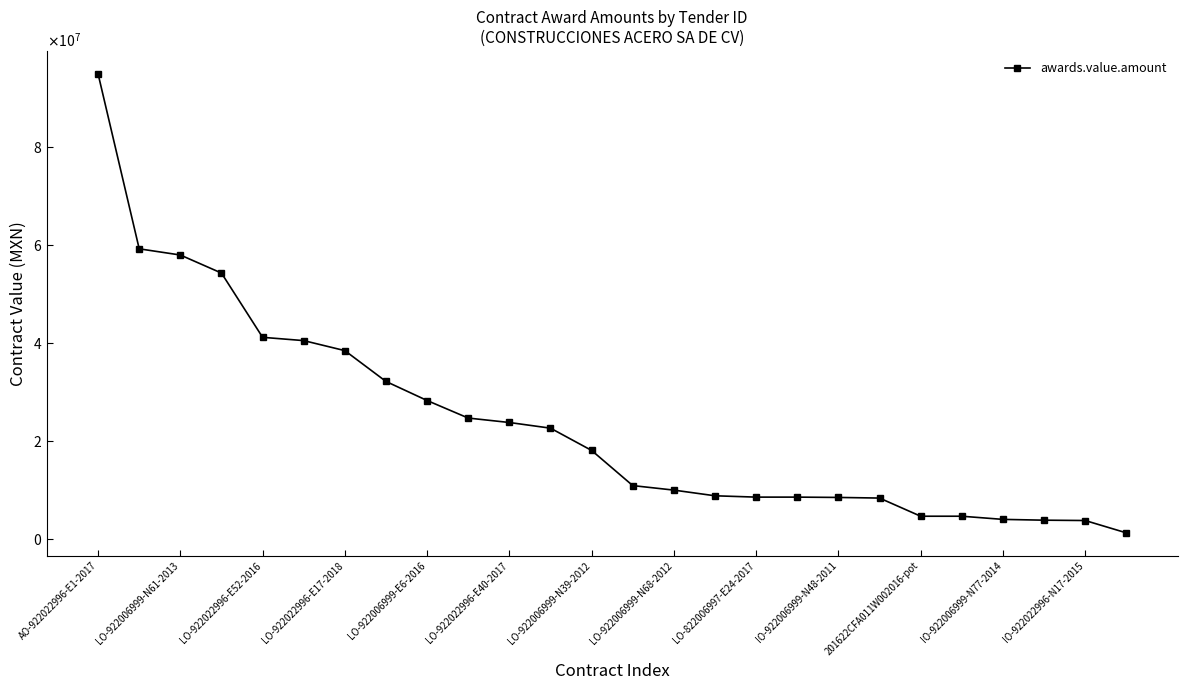

Does the chart have visible grid lines?

No